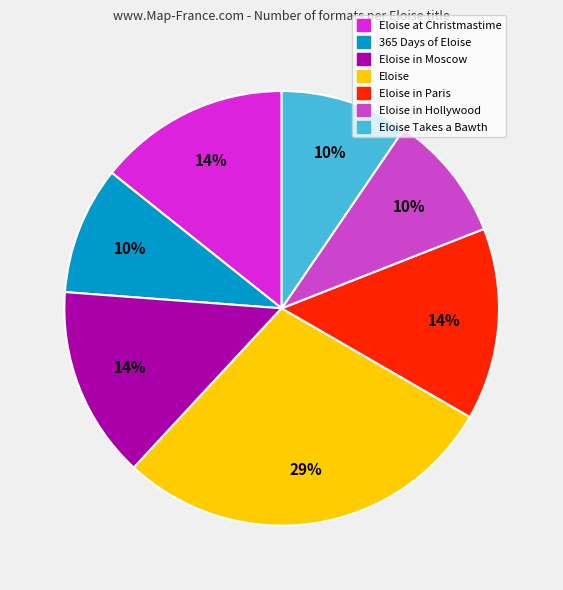

Is there any slice that represents more than half of the pie?

No